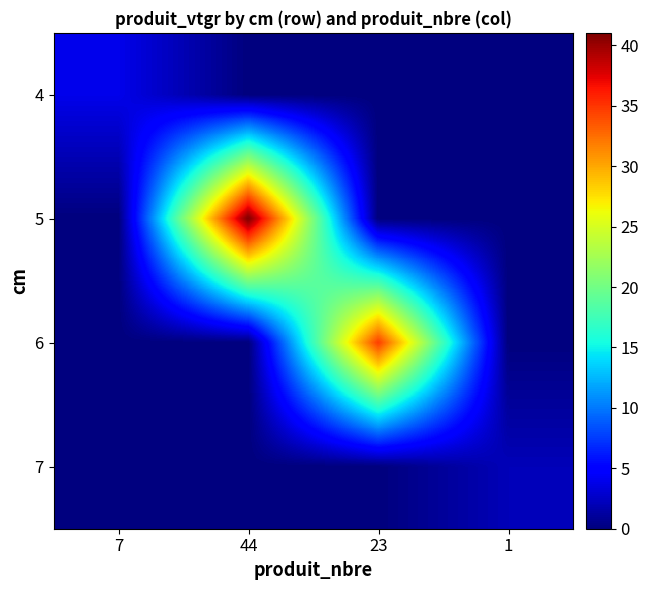

What is the difference between the highest and lowest values at 7?

3.9